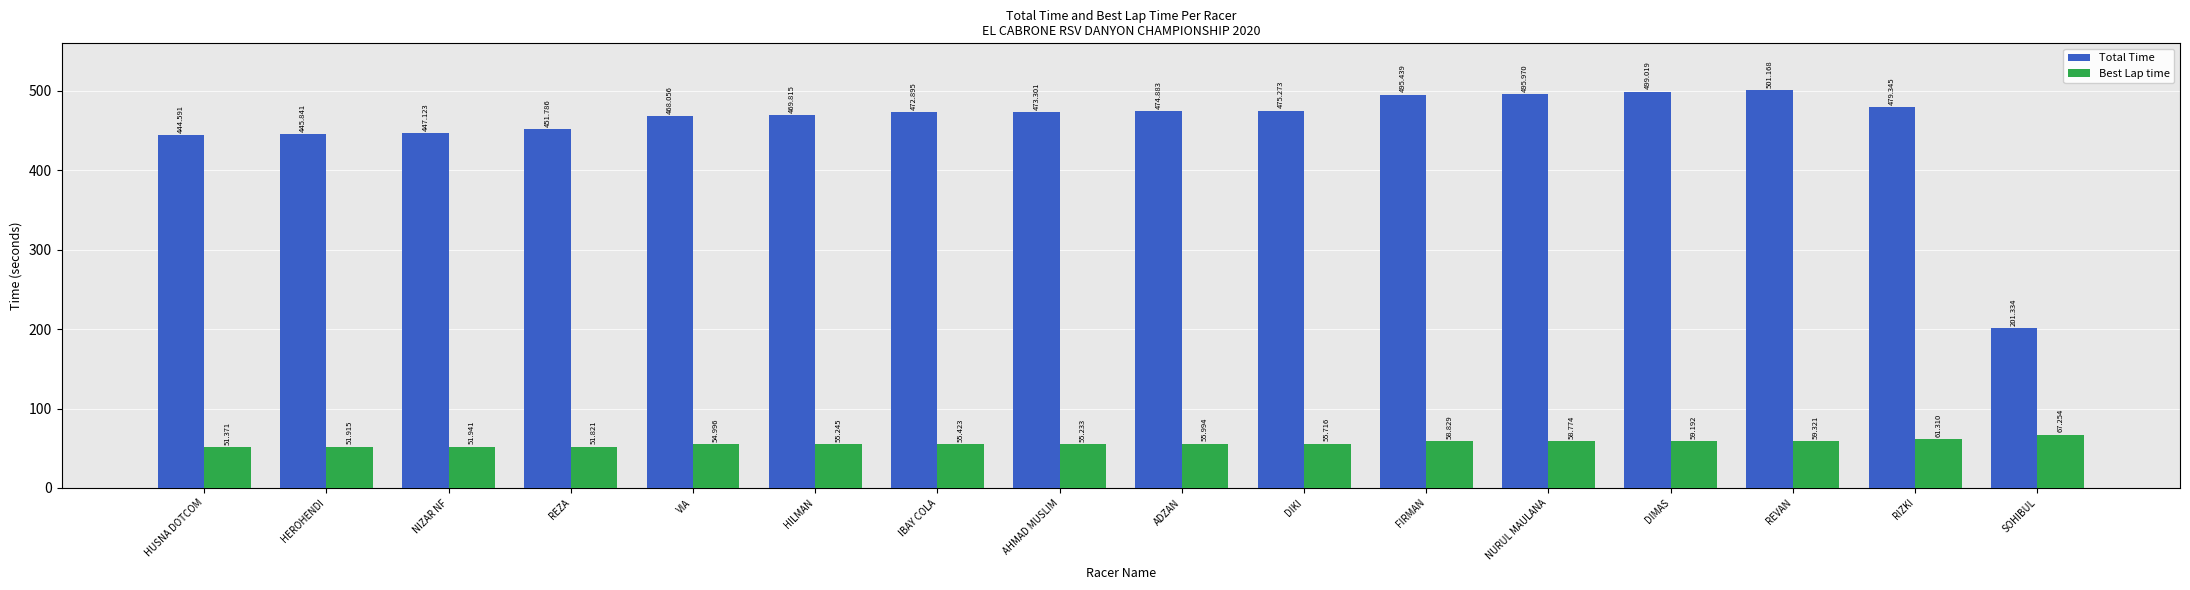

Which series has the widest spread of values?

Total Time